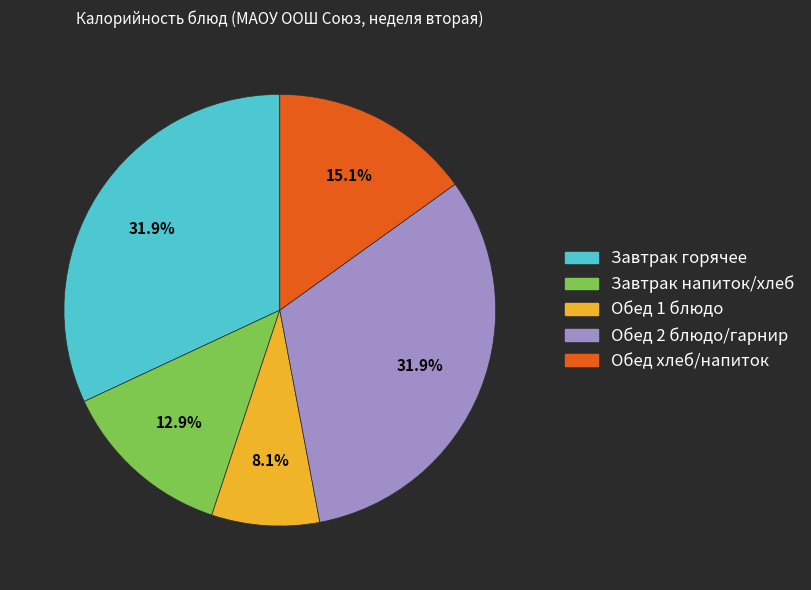

Does any single category account for the majority?

No